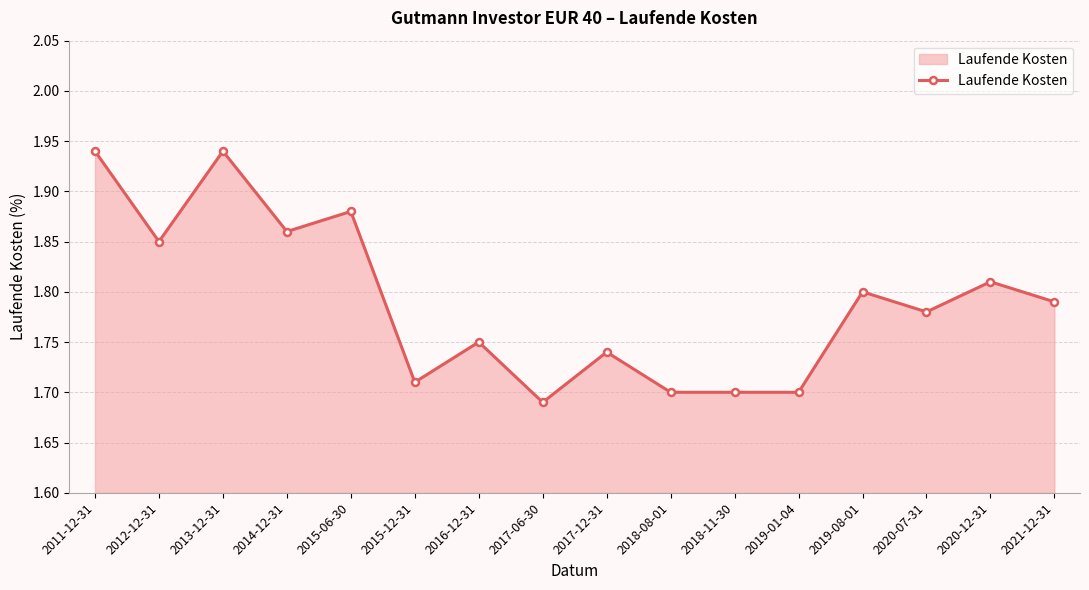

Where is the data nearest to the value 1?

2017-06-30